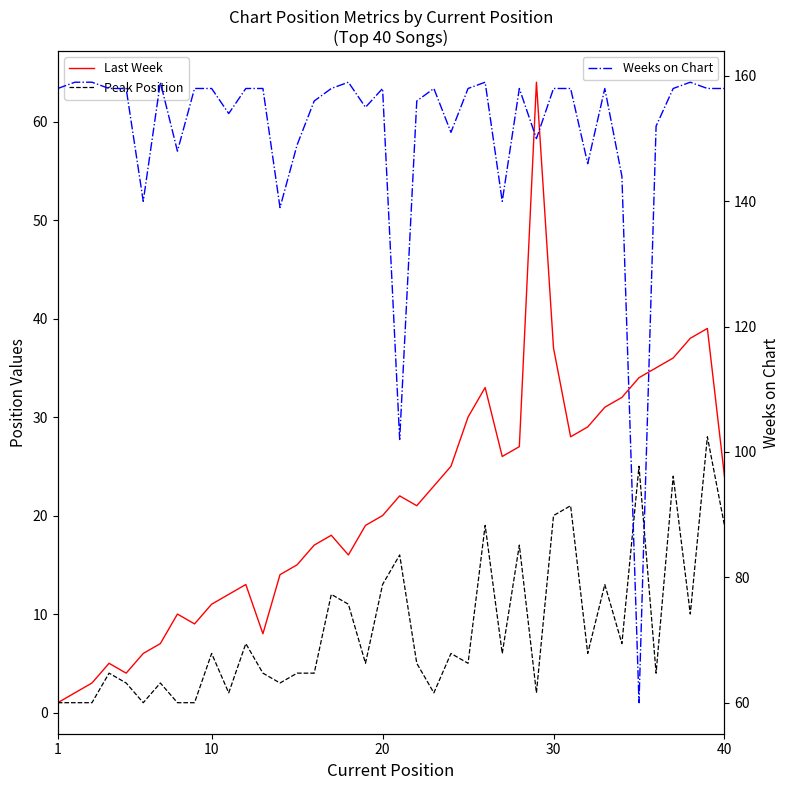

Which series has the widest spread of values?

Weeks on Chart